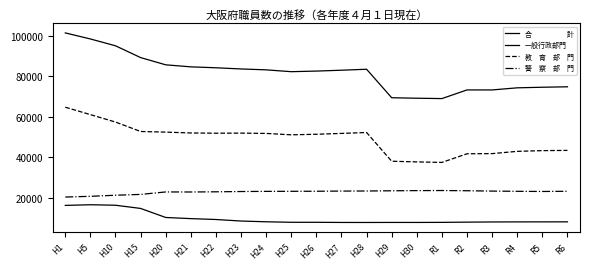

Does the chart have visible grid lines?

No